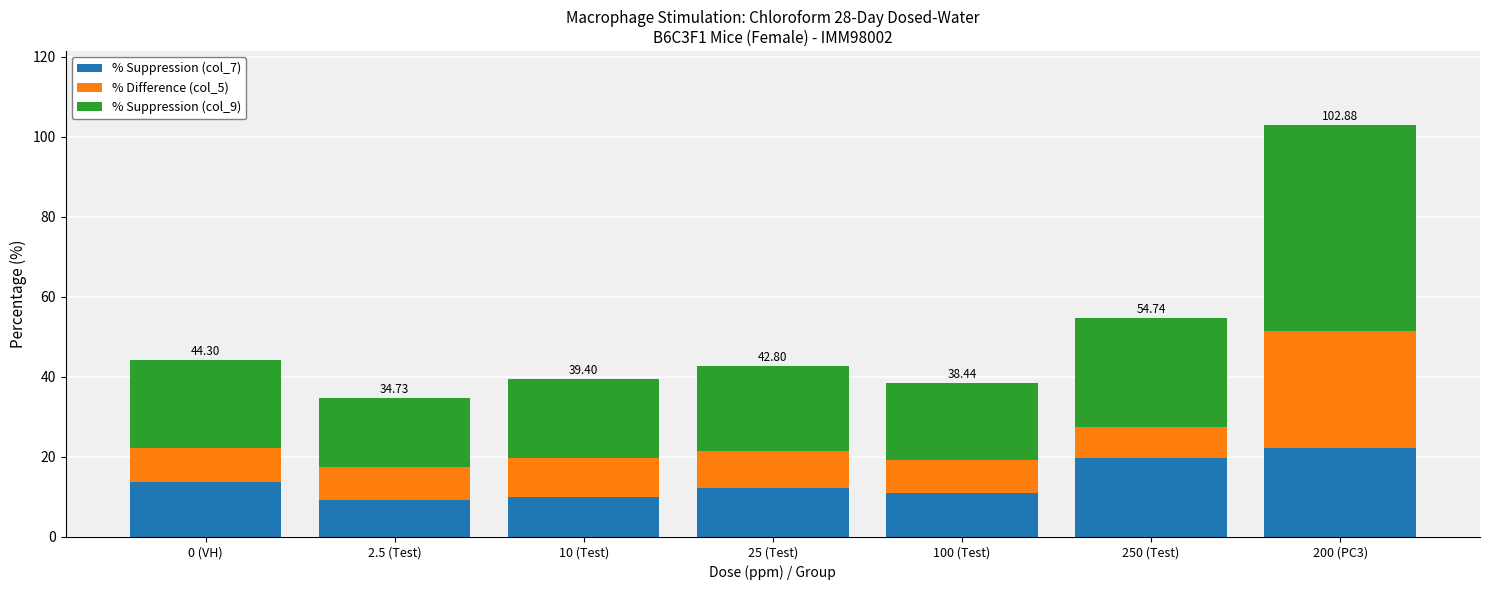

What is the total value across all series at 200 (PC3)?

102.9